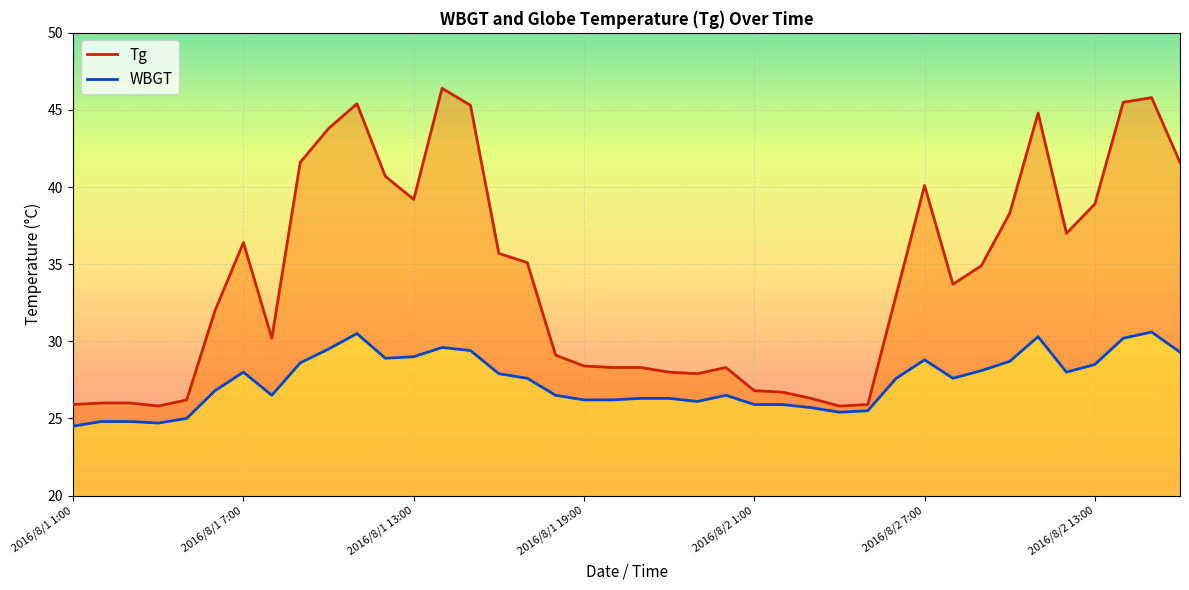

True or false: Tg has more than 2 points higher than both neighbors.

True